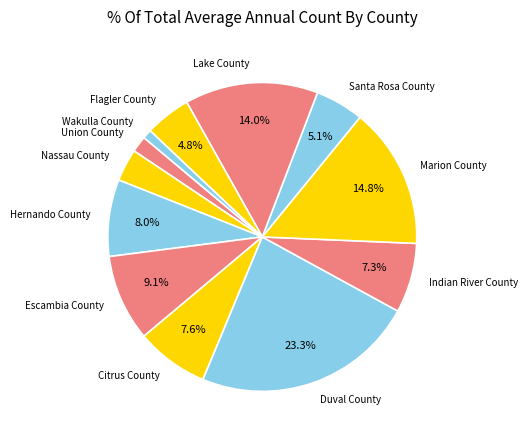

How much of the chart is everything except Lake County?

86.0%